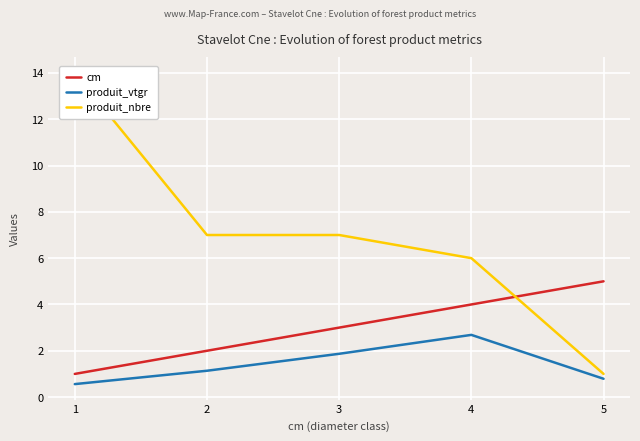

What is the value of the produit_nbre point at the 5th from the left?

1.0